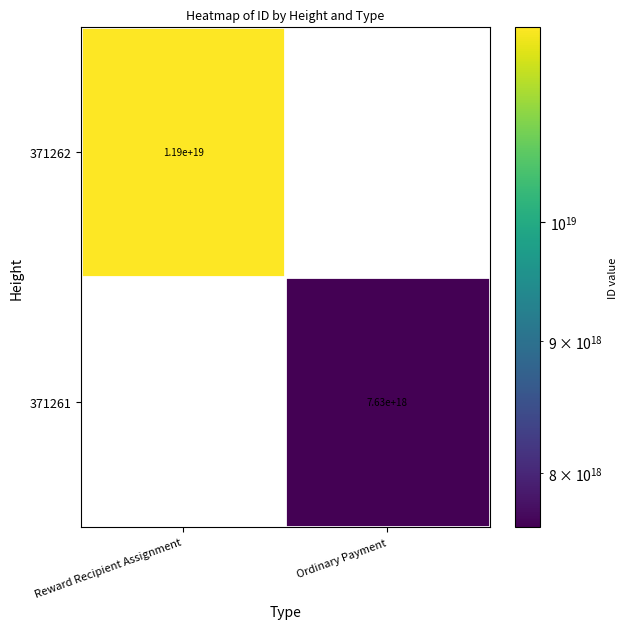

At how many categories does at least one series exceed 7198987293124487168?

2